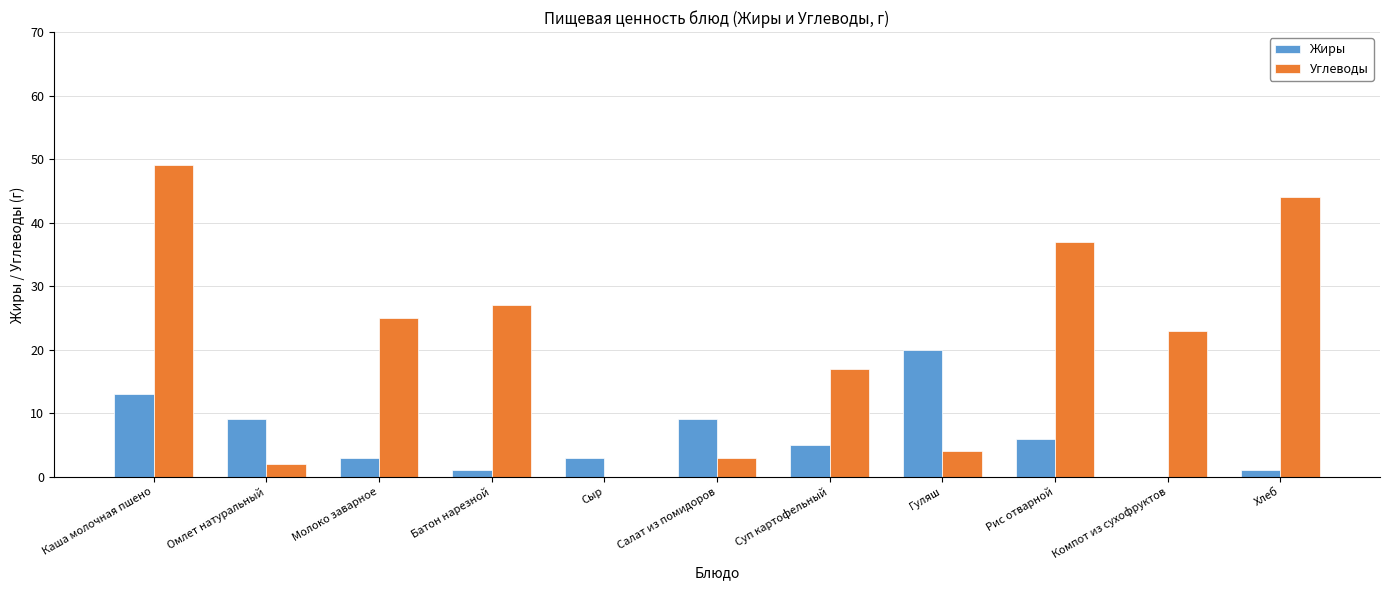

Between Каша молочная пшено and Сыр, which series saw the biggest shift?

Углеводы